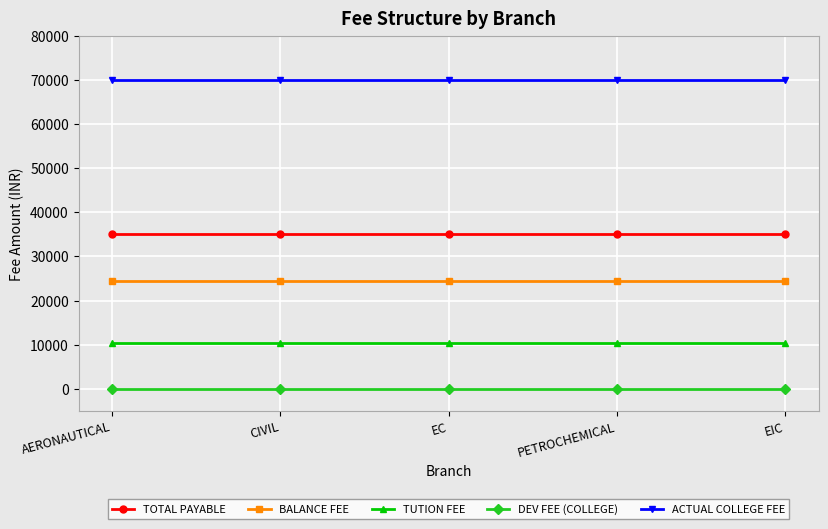

Reading right to left, transcribe all the data shown in this chart.

TOTAL PAYABLE: 35000	35000	35000	35000	35000
BALANCE FEE: 24500	24500	24500	24500	24500
TUTION FEE: 10500	10500	10500	10500	10500
DEV FEE (COLLEGE): 0	0	0	0	0
ACTUAL COLLEGE FEE: 70000	70000	70000	70000	70000